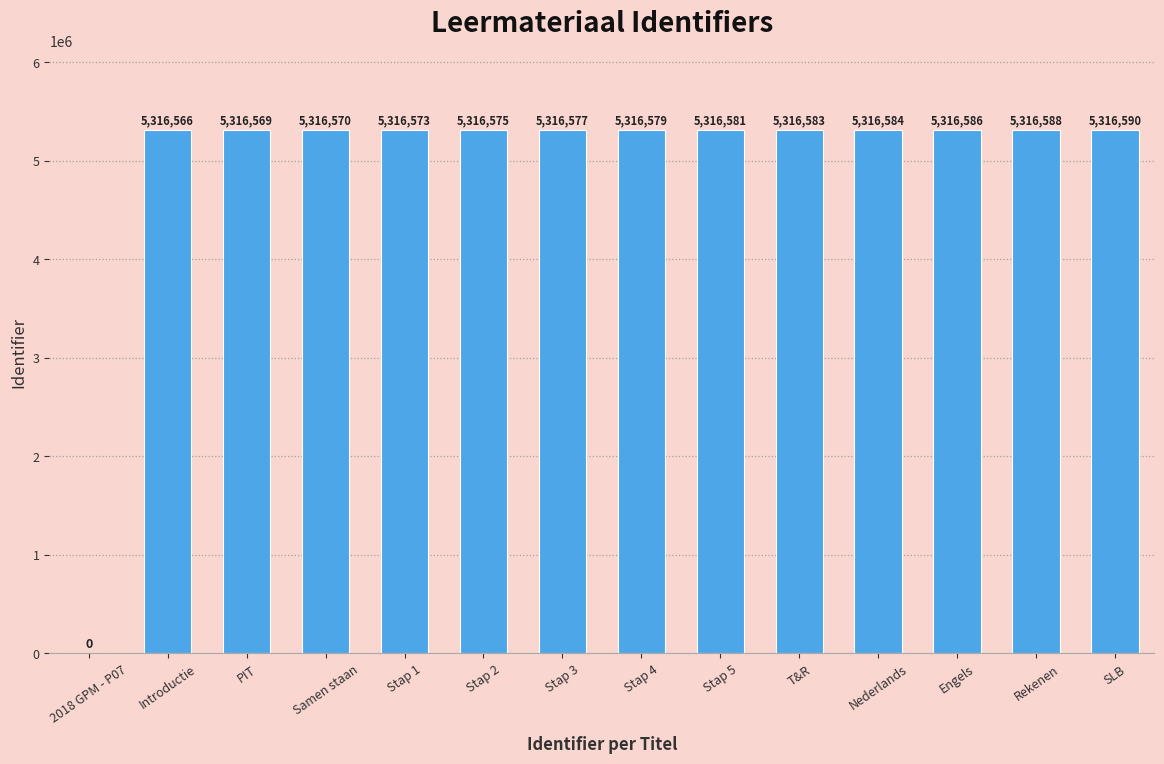

What is the change in value from Samen staan to T&R?

+13